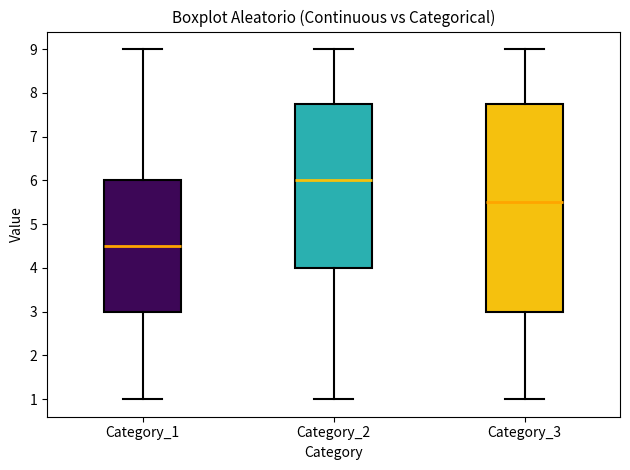

Comparing the boxes themselves (not the whiskers), which one is the tallest?

Category_3